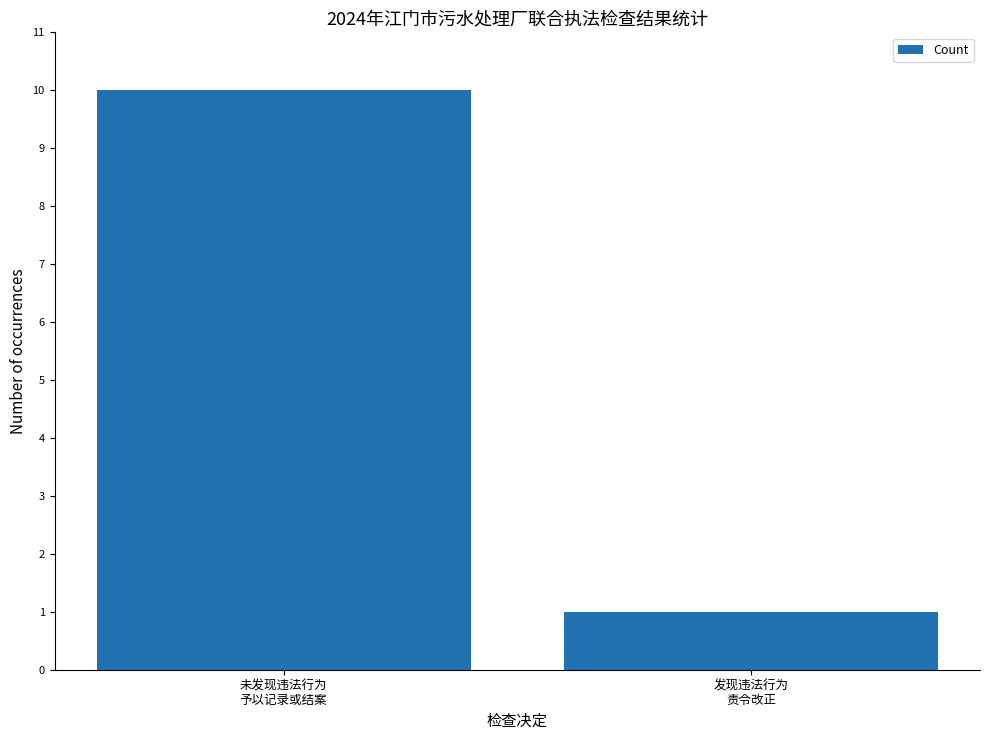

The chart shows a value of 2 at 发现违法行为
责令改正. True or false?

False